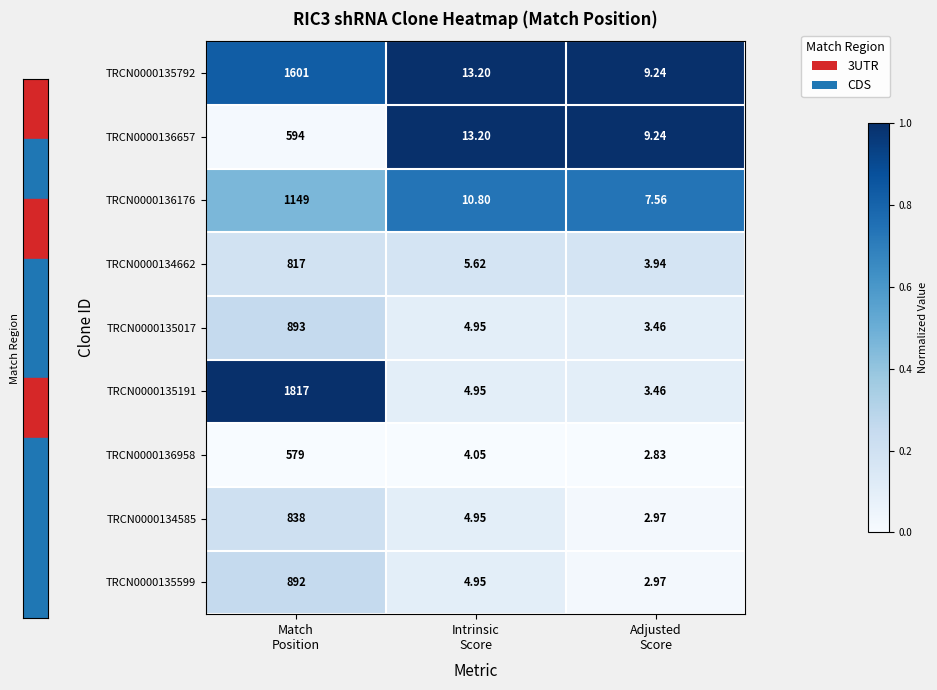

How many data points in TRCN0000136176 are above 10?

2